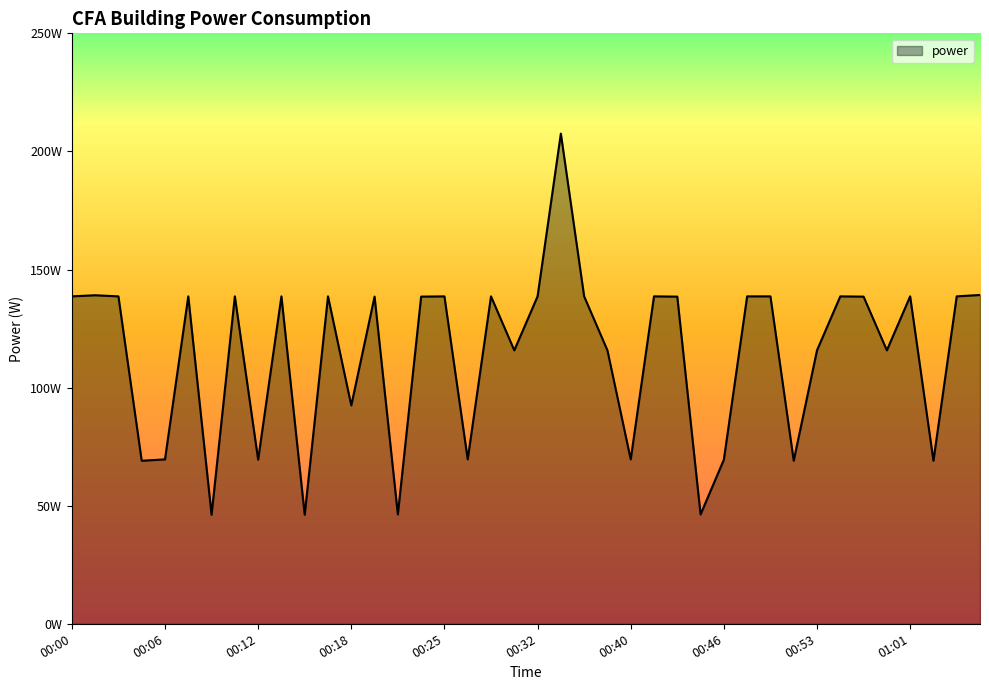

List the labels in order of value, largest first.

00:35, 01:06, 00:02, 00:00, 00:04, 00:08, 00:11, 00:14, 00:17, 00:25, 00:28, 00:32, 00:37, 00:42, 00:48, 00:50, 00:55, 01:01, 01:04, 00:20, 00:23, 00:44, 00:57, 00:30, 00:39, 00:53, 00:59, 00:18, 00:06, 00:26, 00:40, 00:12, 00:46, 00:05, 00:51, 01:02, 00:21, 00:45, 00:09, 00:15